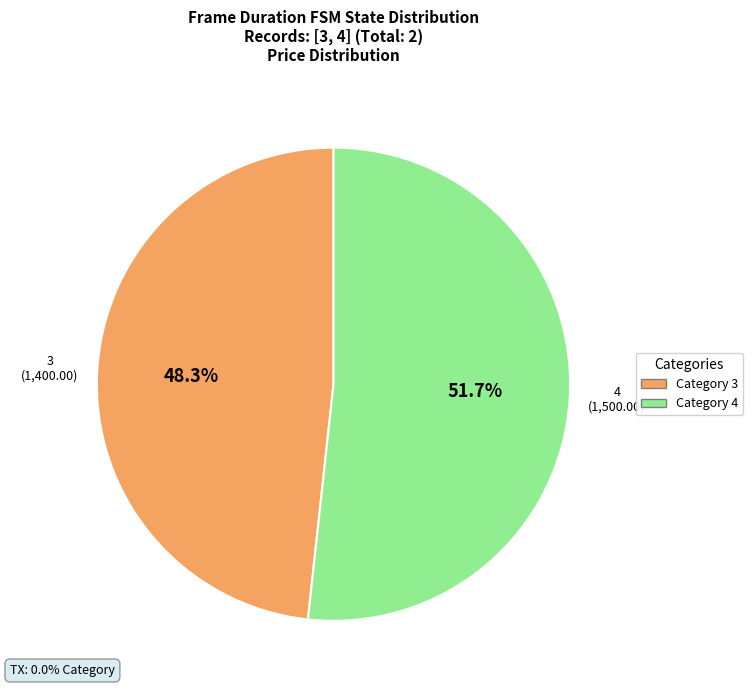

Is there any slice that represents more than half of the pie?

Yes